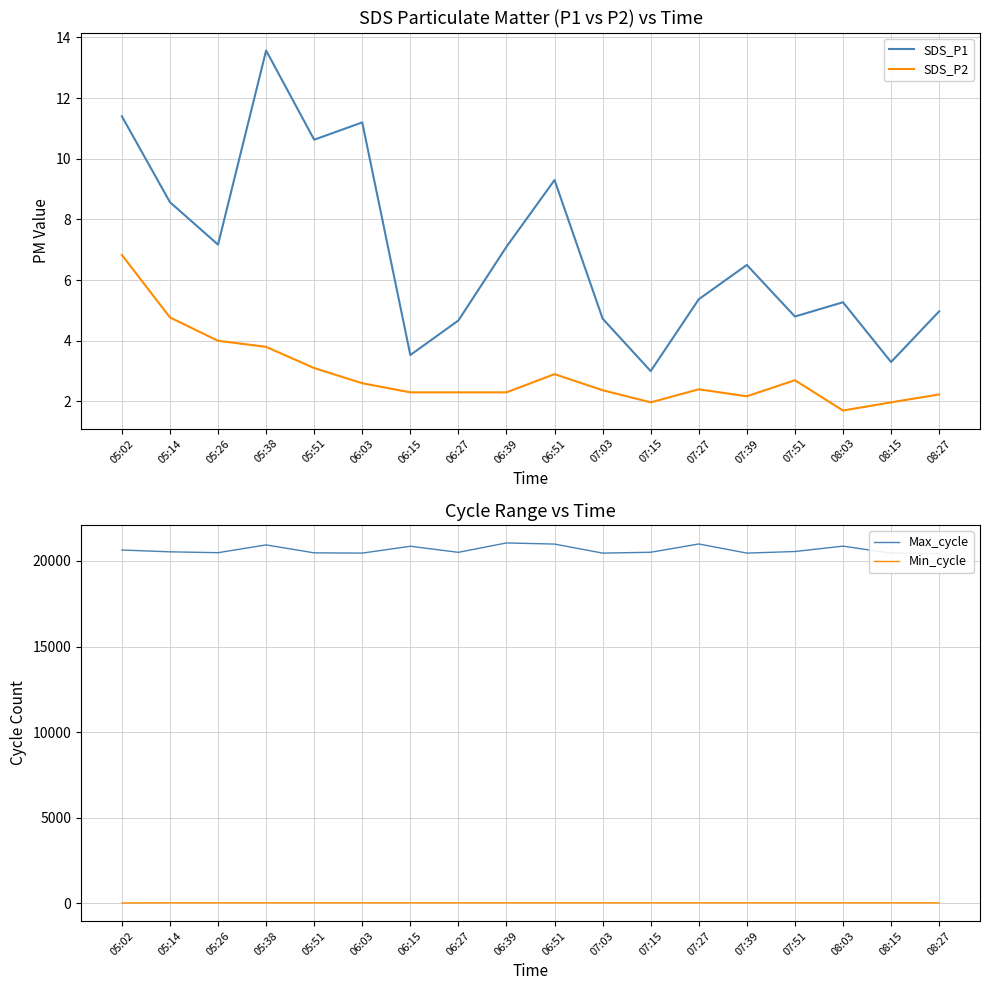

What is the difference between the second highest and minimum values in the Max_cycle series?

549.0